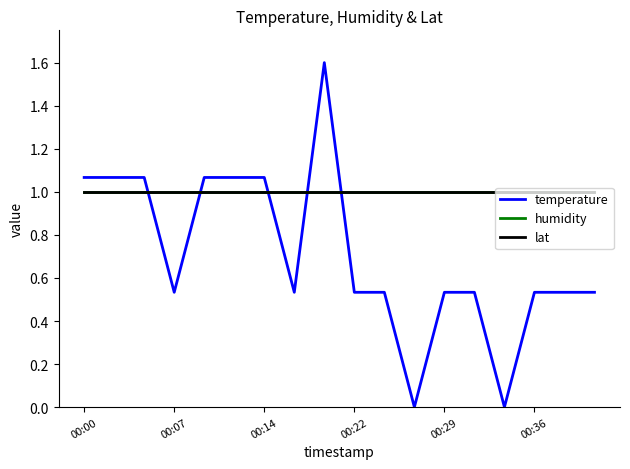

What is the maximum value shown in the chart?

1.6